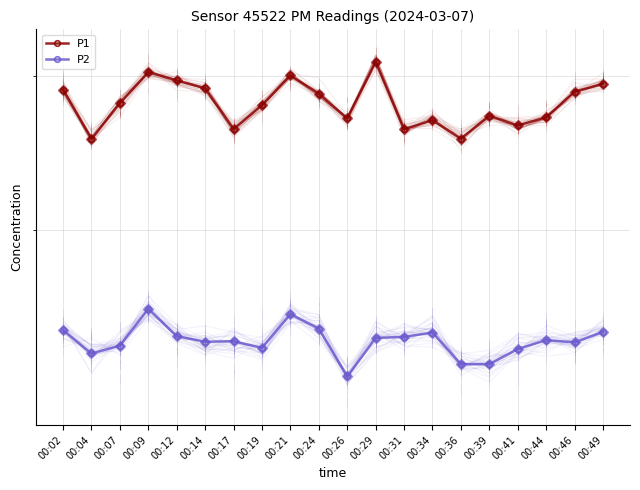

Which category has the lowest value in the P1 series?

00:04